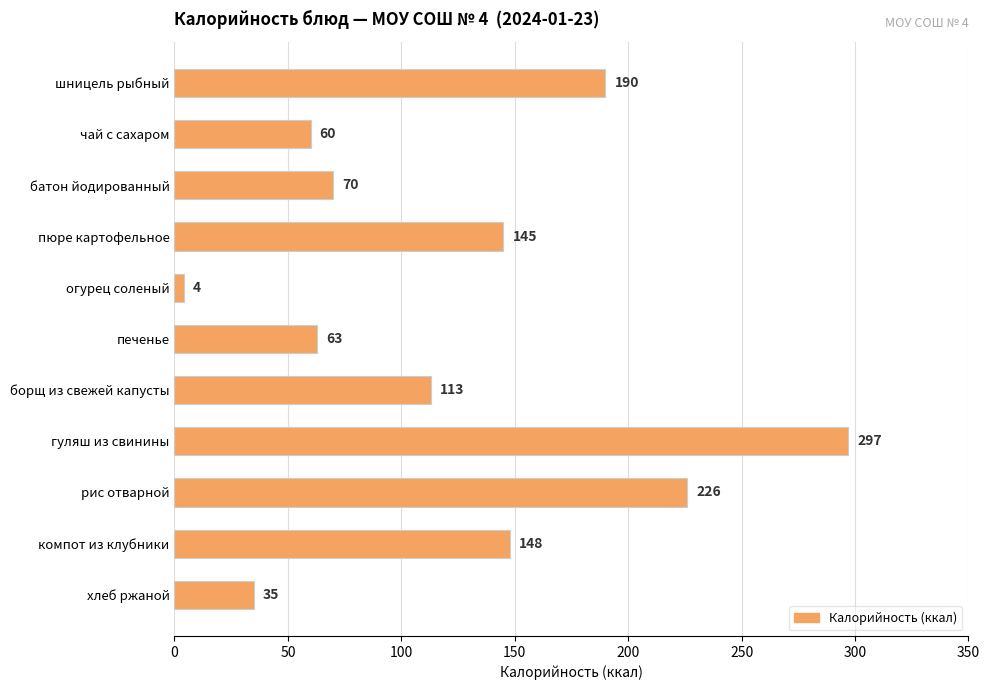

Is it true that the value at борщ из свежей капусты is 159?

False